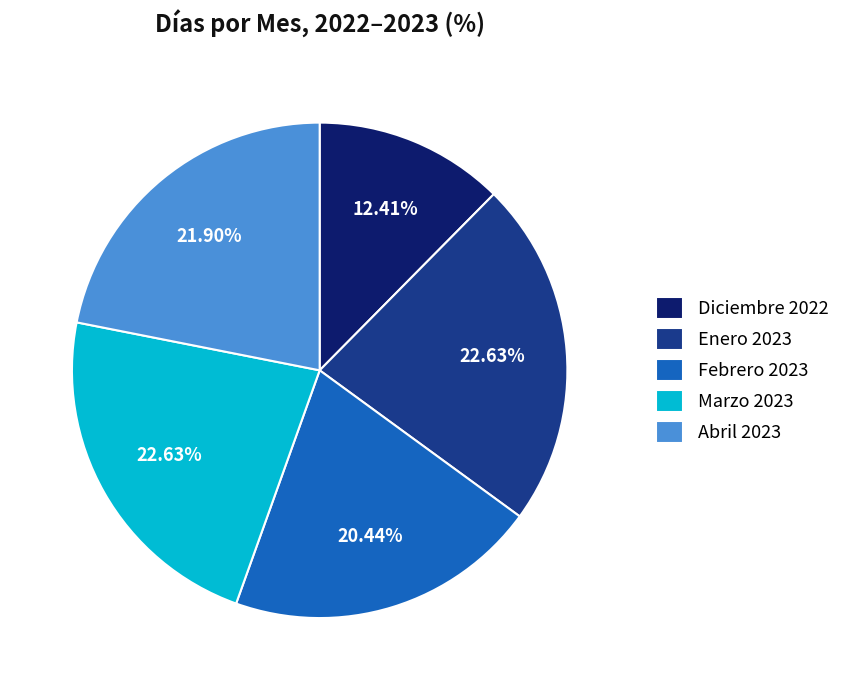

To the nearest percent, what is the average slice percentage?

20%